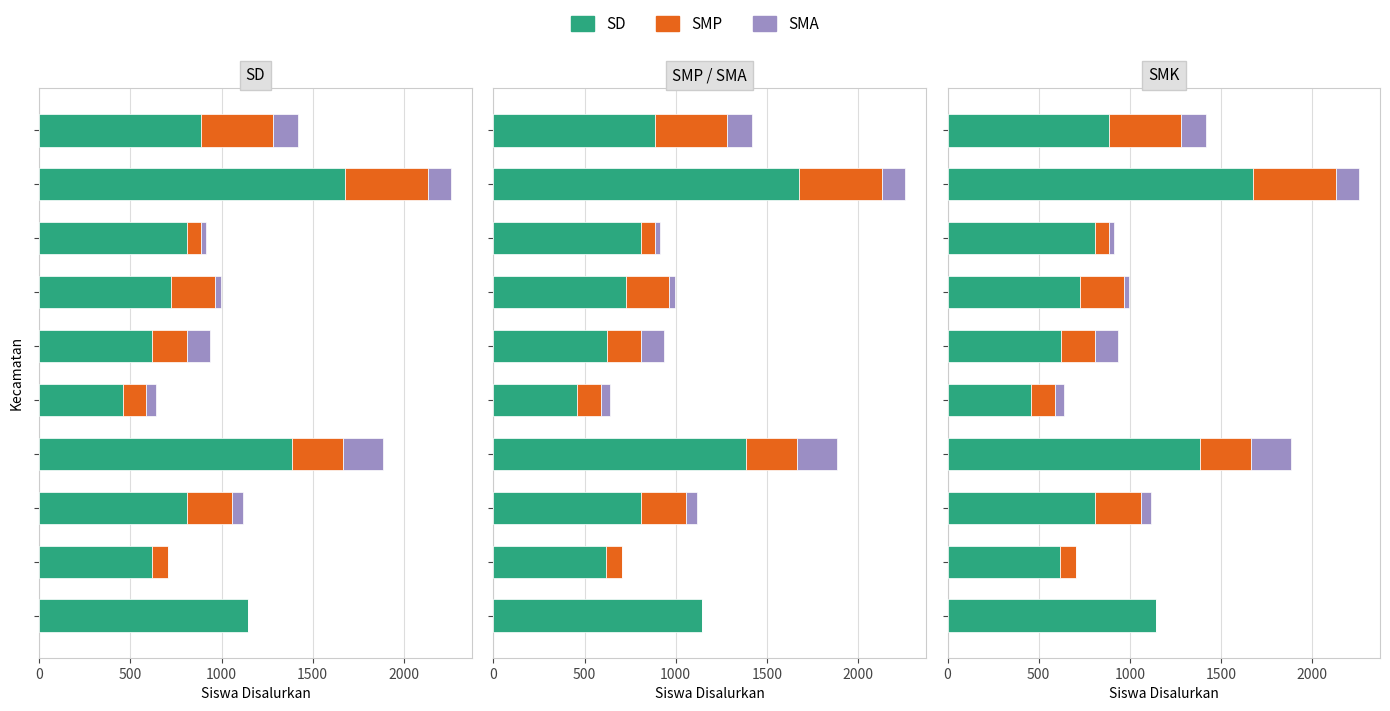

What is the spread (max minus min) of values at 1500?

696